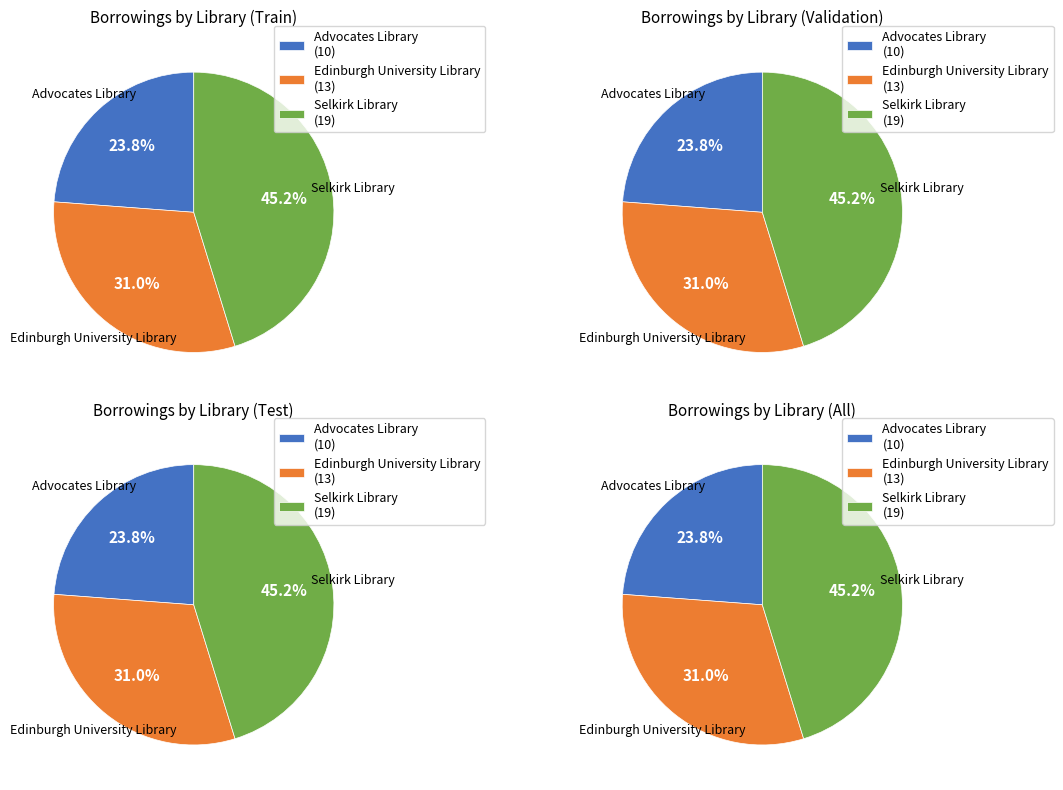

How much of the chart is everything except Edinburgh University Library?

69.0%